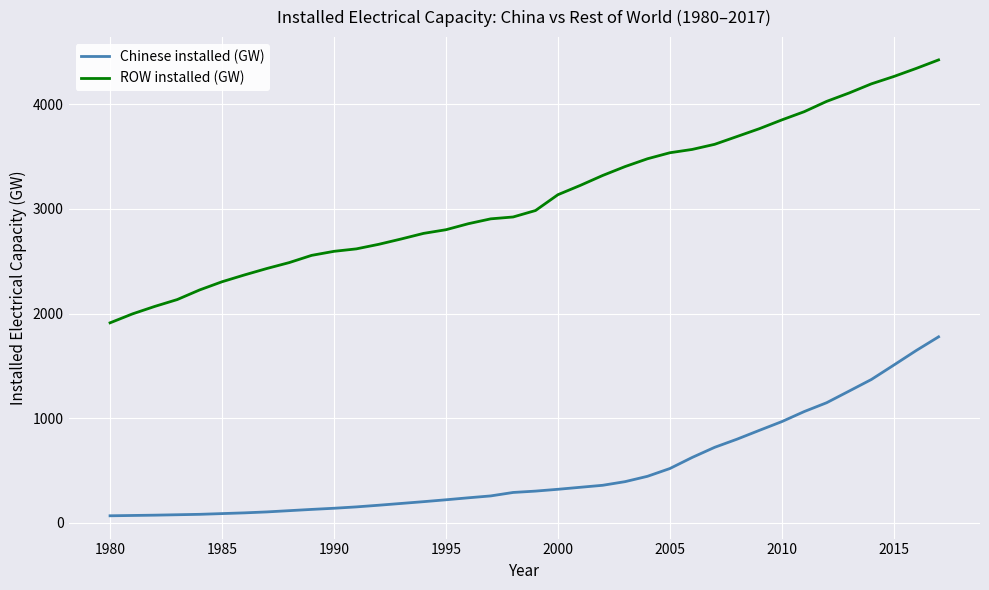

Is this an area chart (filled region under the line)?

No